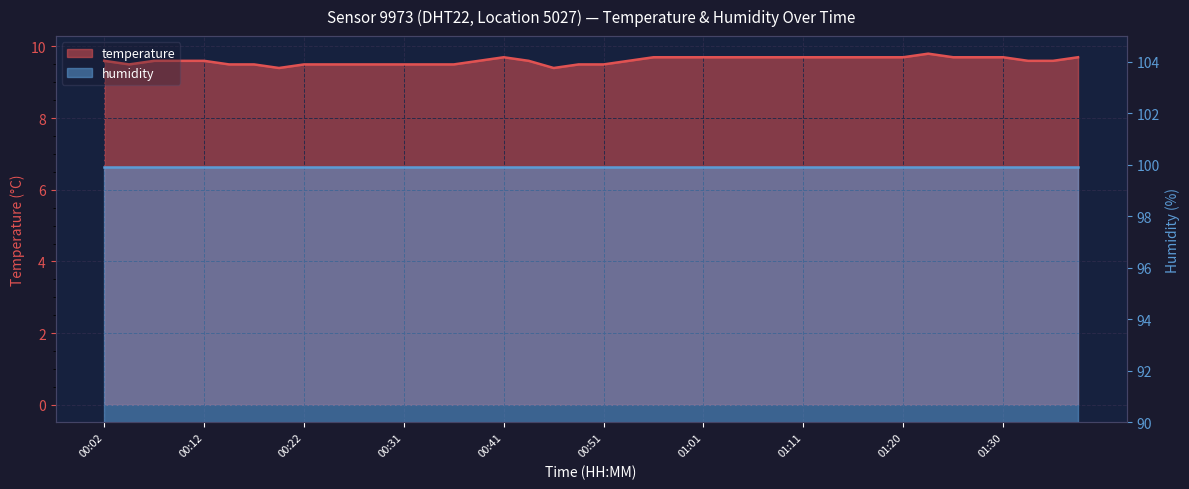

True or false: the data has more than 0 interior local peaks.

True